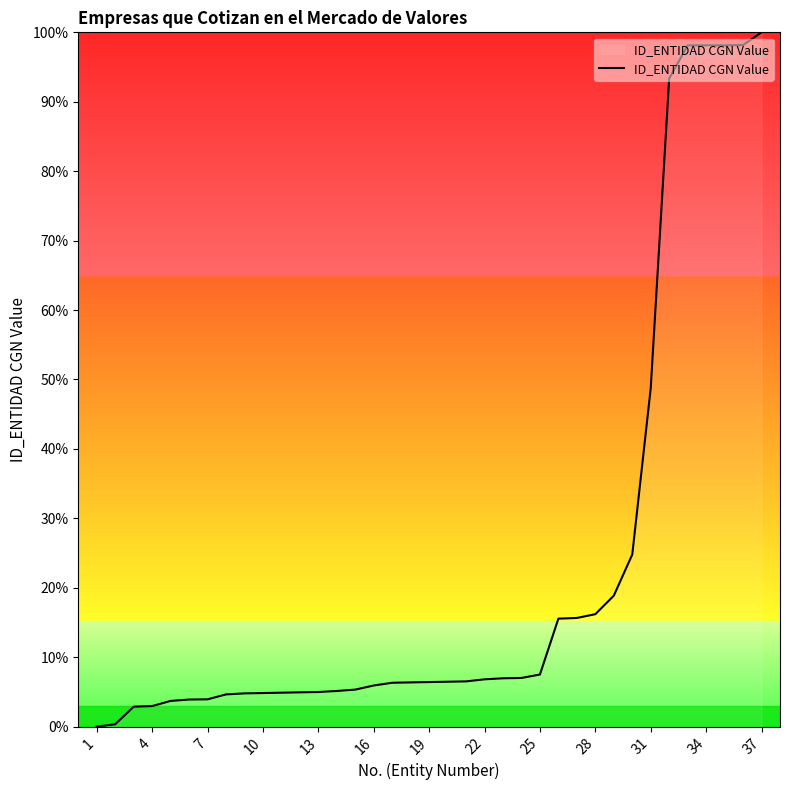

What is the difference between the maximum and minimum values?

100.0